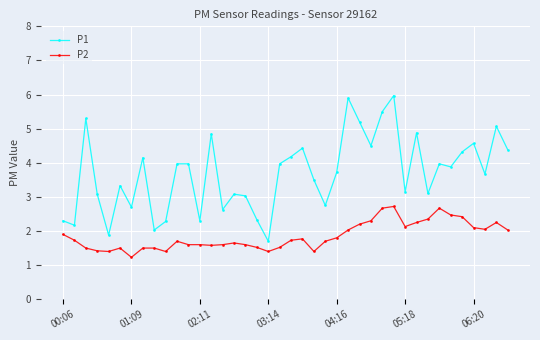

What is the minimum value shown in the chart?

1.2